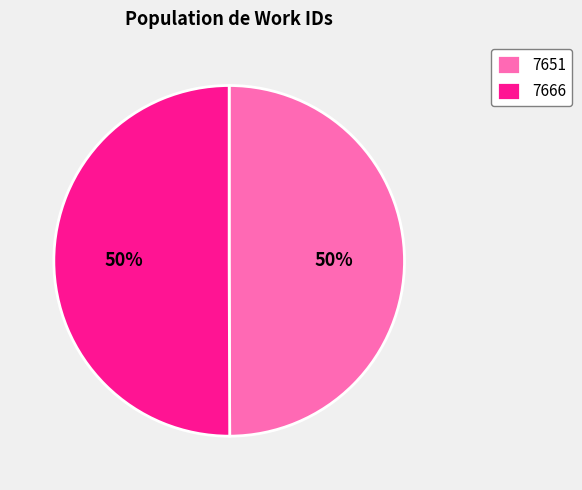

What percentage is the 7651 slice, to the nearest percent?

50%